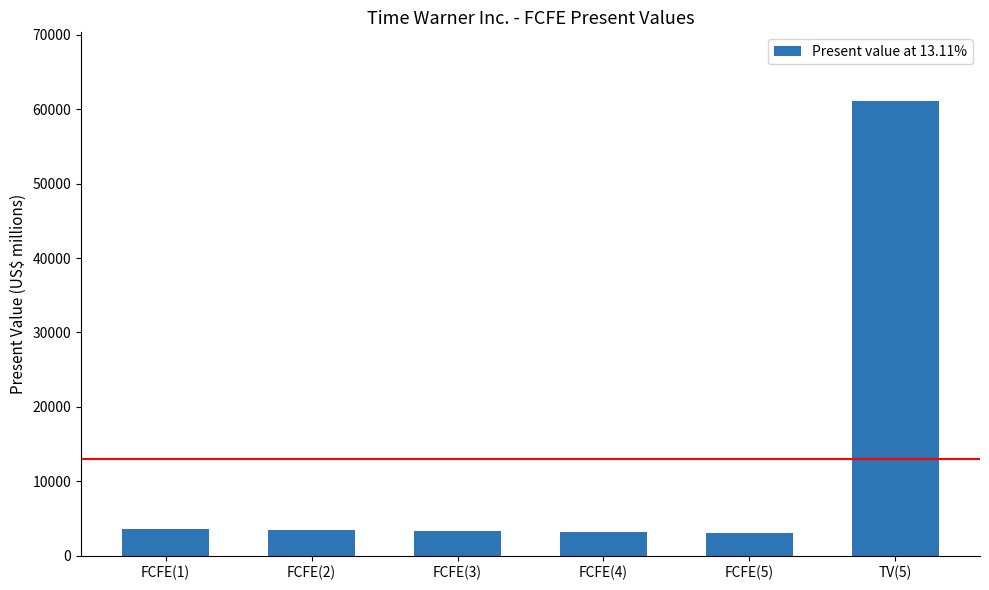

Which label corresponds to the largest value in the chart?

TV(5)